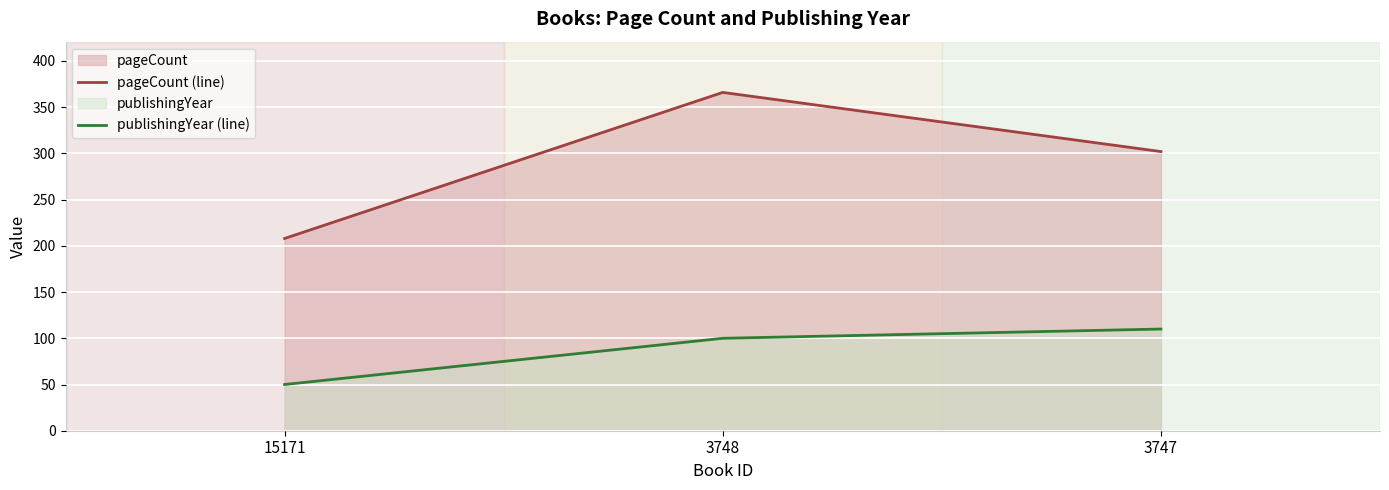

What is the smallest value displayed?

50